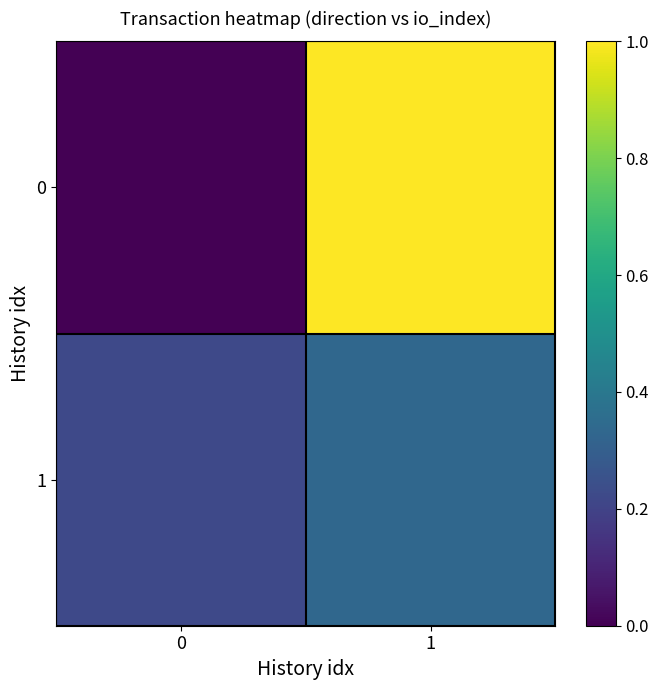

Reading left to right, list all the values displayed in this chart.

0: 0=0.0	1=1.0
1: 0=0.2	1=0.3